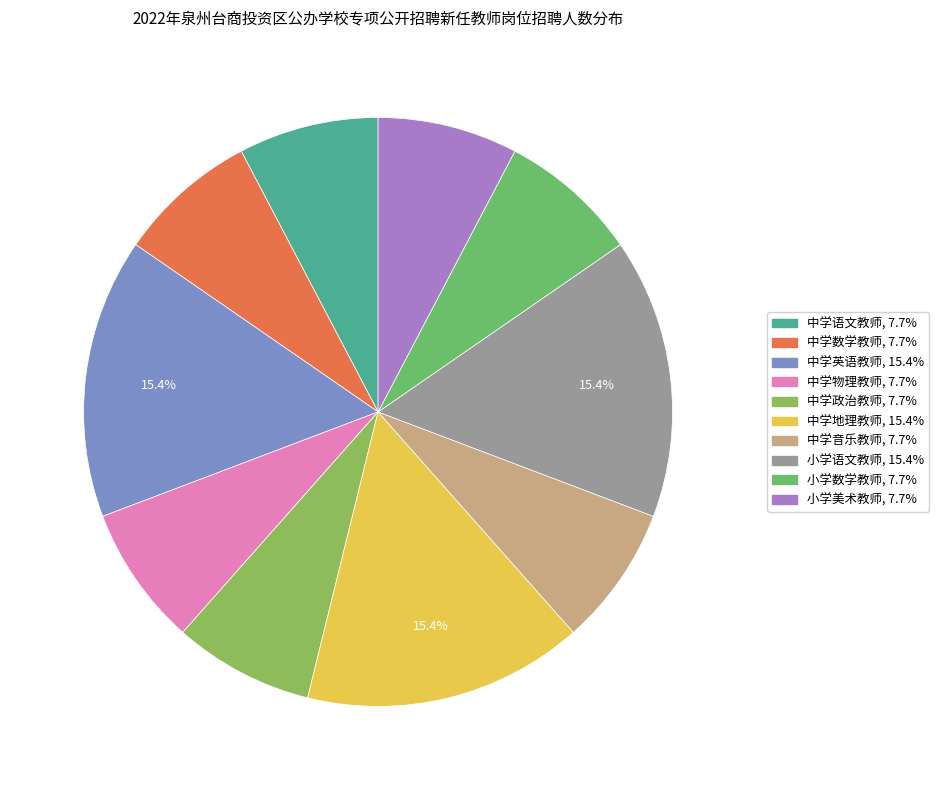

Do 中学数学教师 and 中学物理教师 together represent more than half of the pie?

No